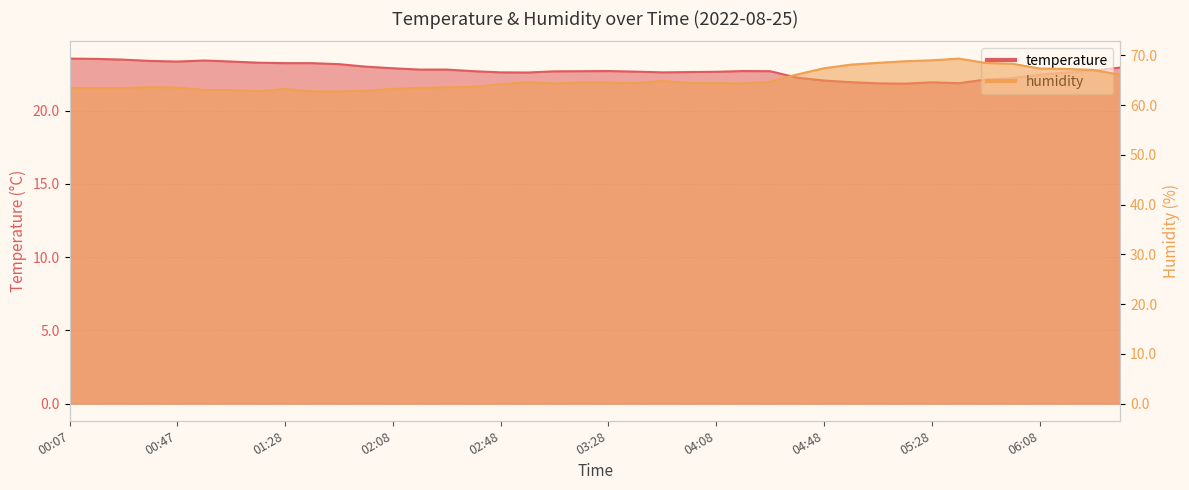

Which series has the widest spread of values?

humidity